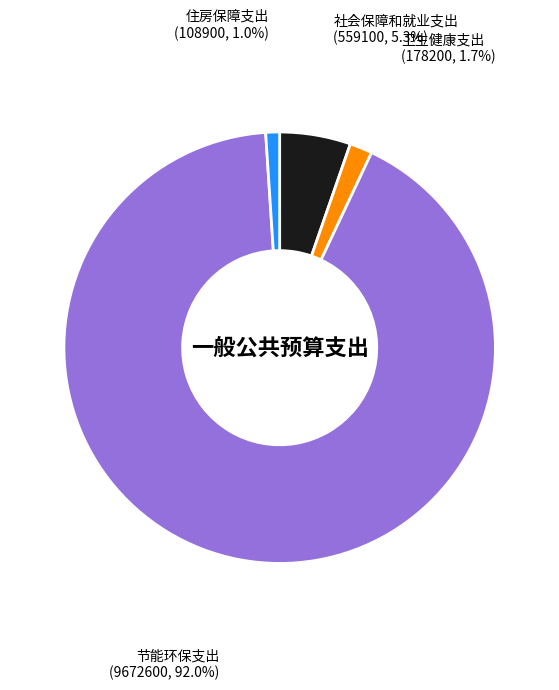

To the nearest percent, what is the average slice percentage?

25%